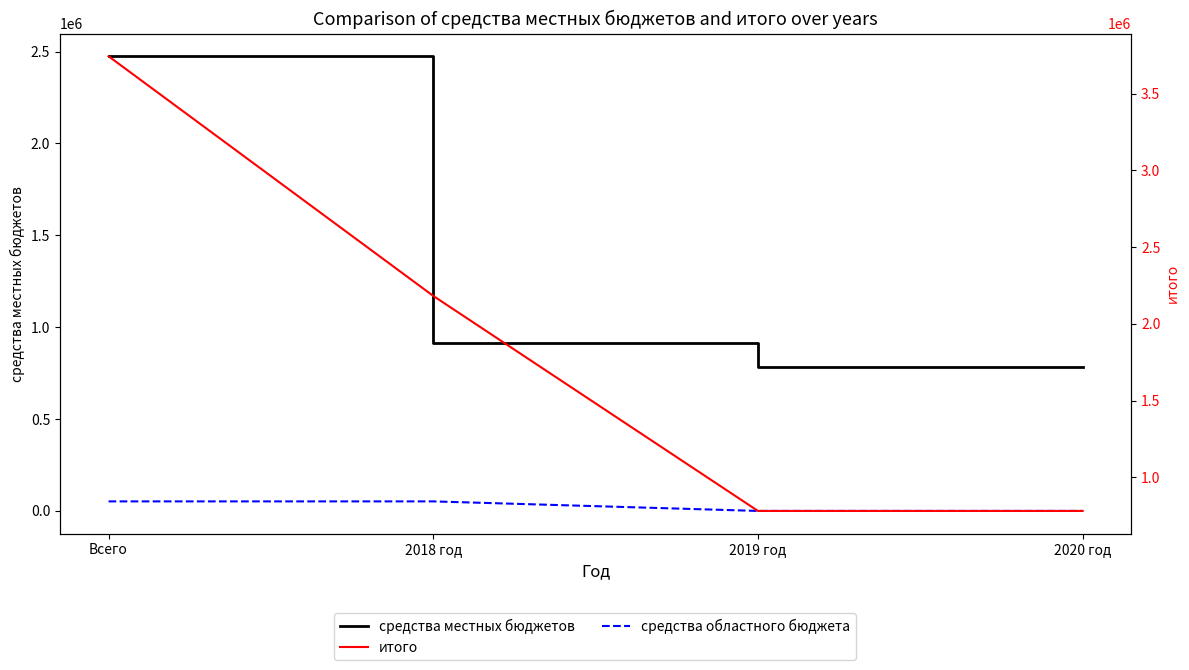

Is it true that средства областного бюджета equals 25338.1 at 2019 год?

False